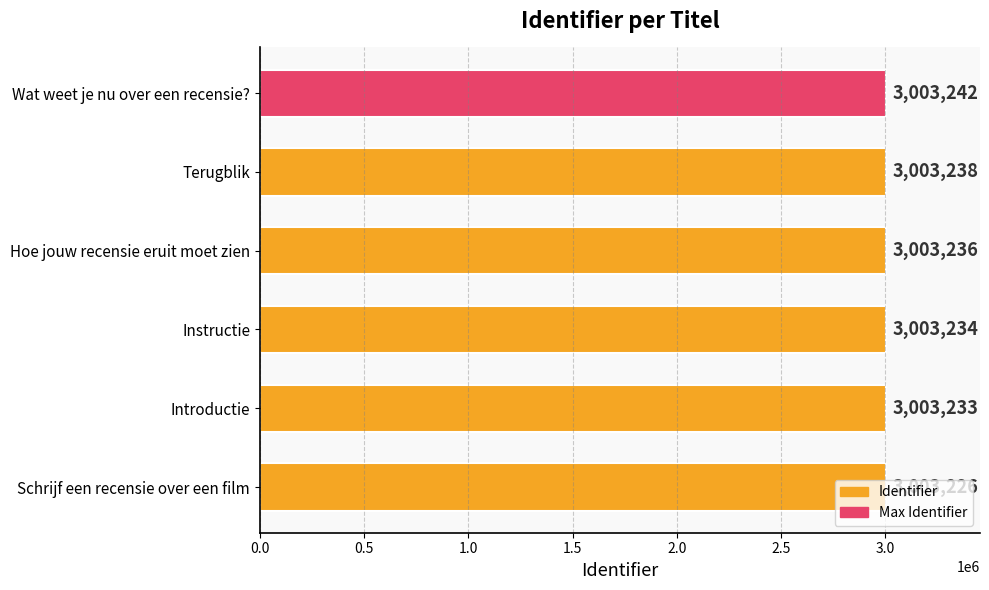

Between Terugblik and Instructie, which is larger?

Terugblik